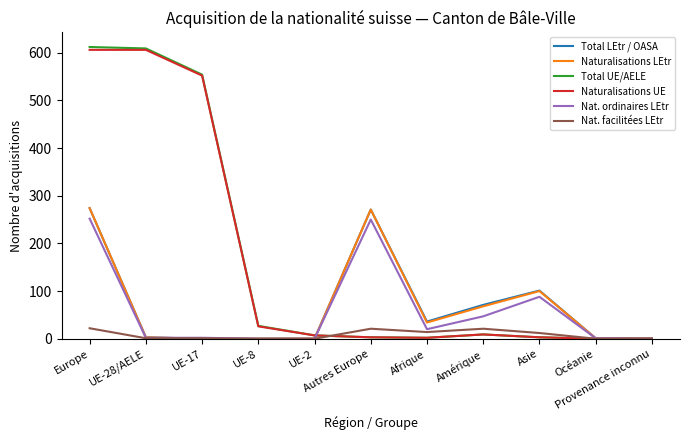

What is the difference between the maximum and second lowest values in the Nat. facilitées LEtr series?

22